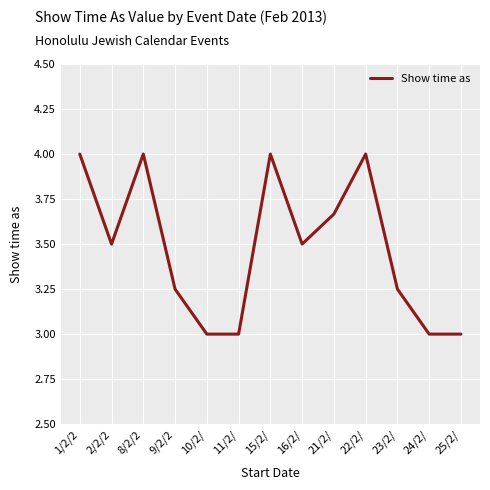

What is the change in value from 1/2/2 to 11/2/?

-1.0